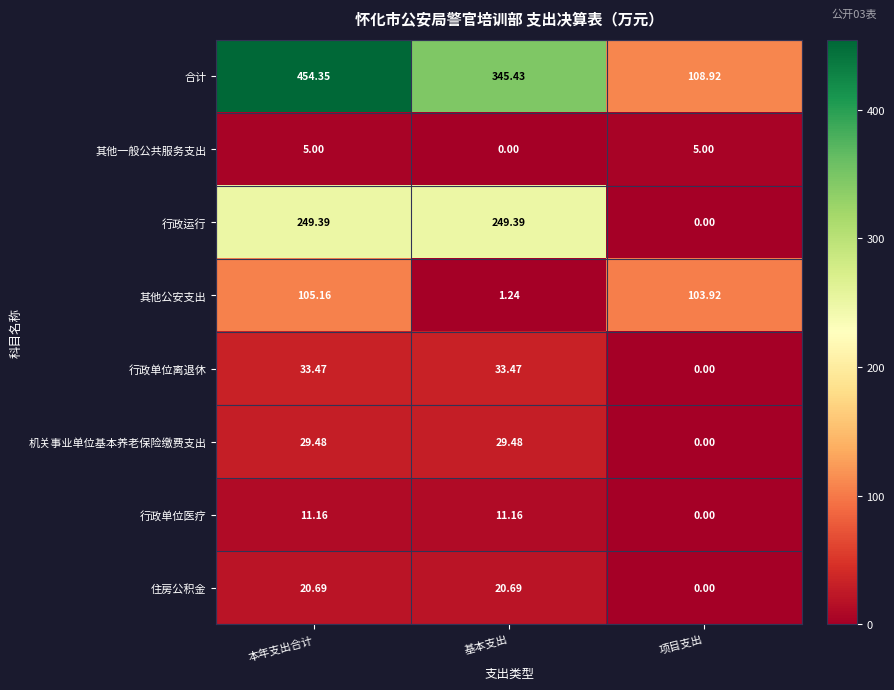

Which series has the largest range (max minus min)?

合计